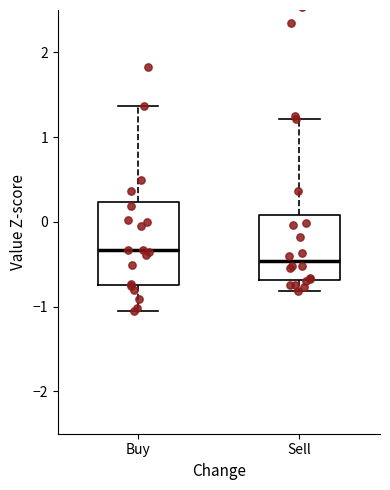

Where does the upper whisker of the box for Buy end on the y-axis? The values are not printed on the chart, so give them approximately, as read against the axis.

1.4